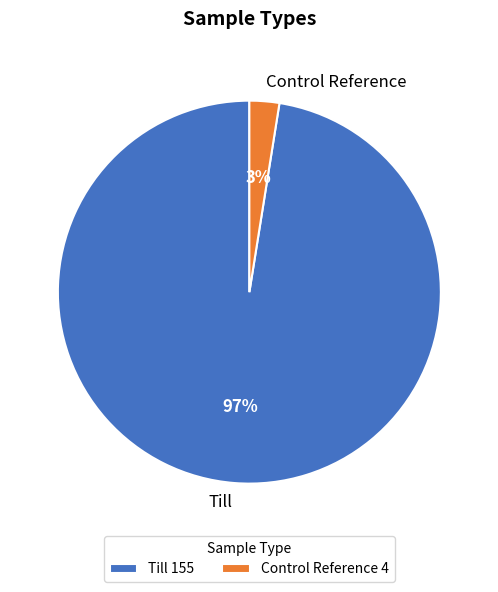

Between Till and Control Reference, which is larger?

Till